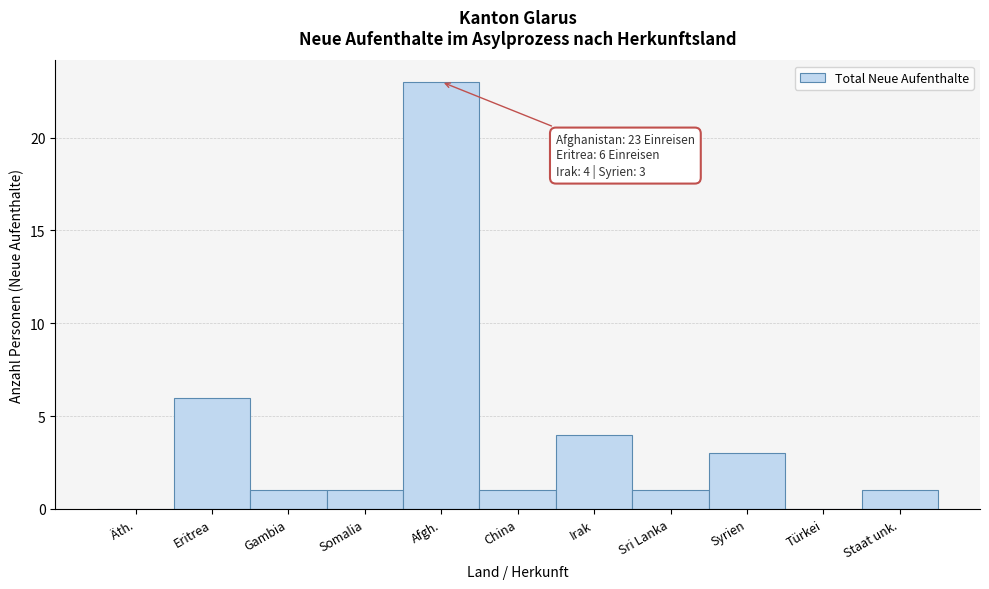

Reading right to left, transcribe all the data shown in this chart.

Staat unk.=1	Türkei=0	Syrien=3	Sri Lanka=1	Irak=4	China=1	Afgh.=23	Somalia=1	Gambia=1	Eritrea=6	Äth.=0